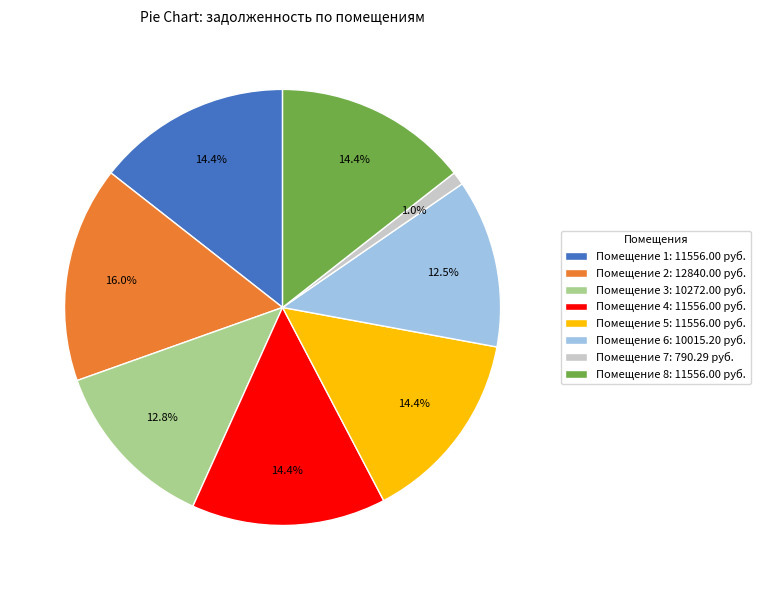

Does any single category account for the majority?

No